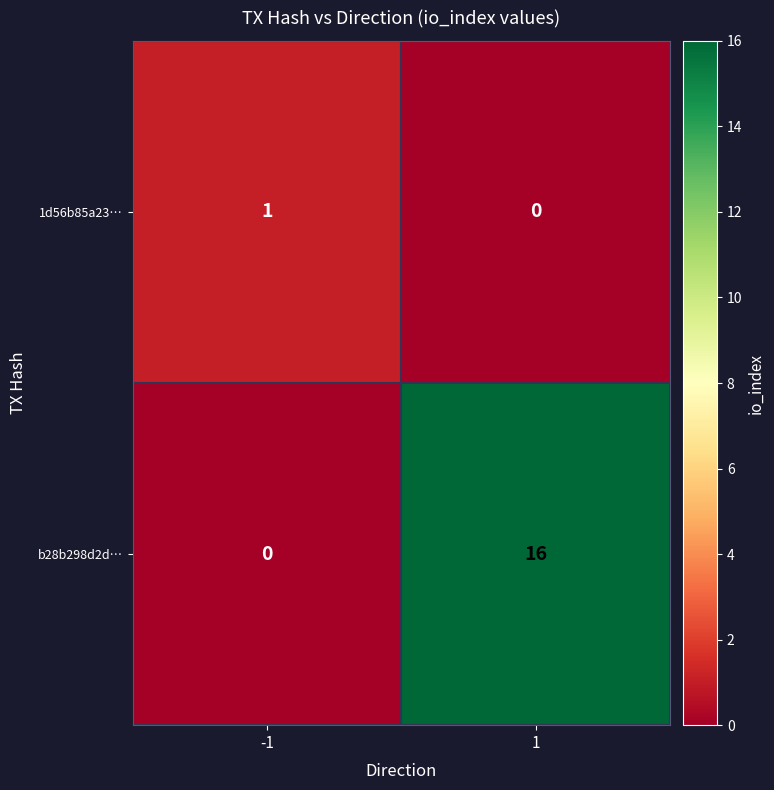

What is the difference between the b28b298d2d… values at -1 and 1?

16